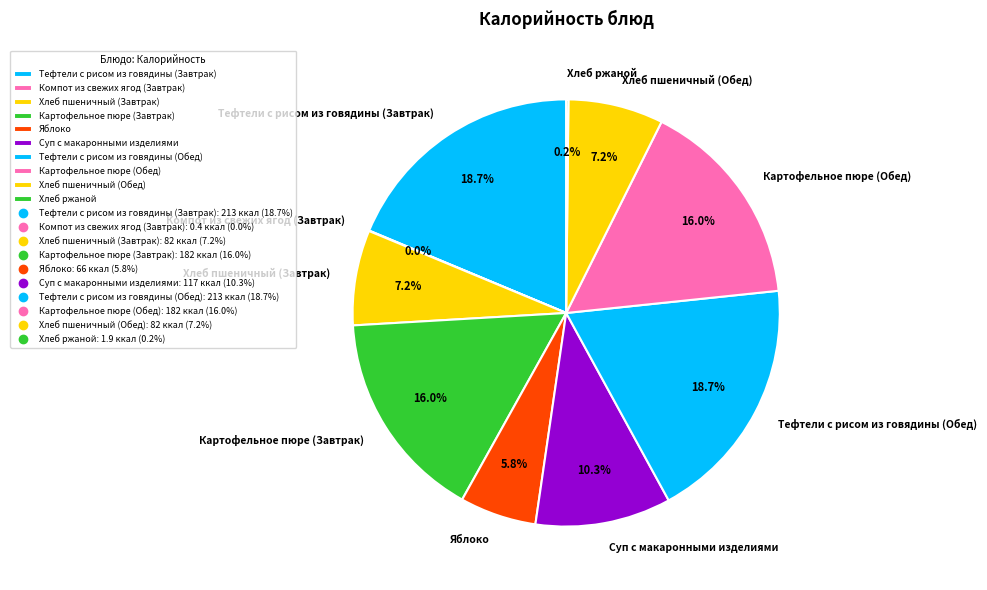

Does Тефтели с рисом из говядины (Завтрак) represent more than half of the total?

No